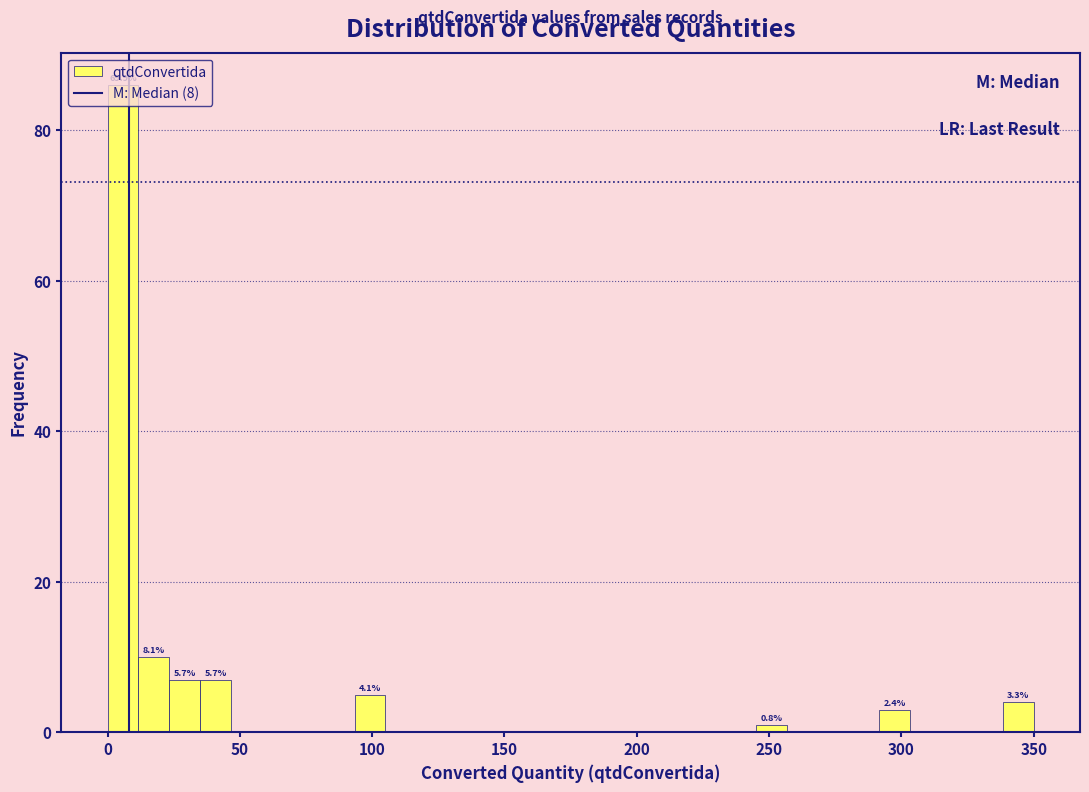

Around what value on the x-axis is the tallest bar? Give the approximate position of its centre, as read against the axis.

5